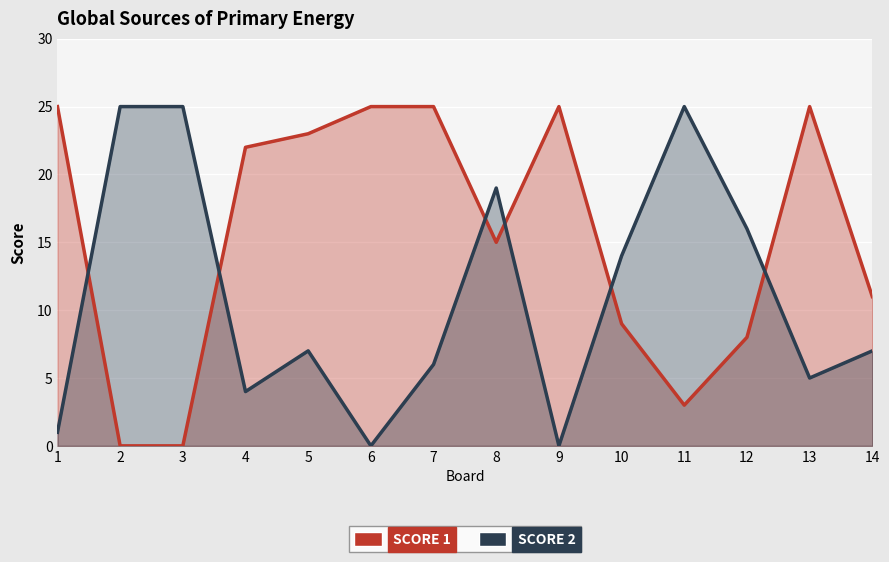

At which category is the sum across all series the highest?

8